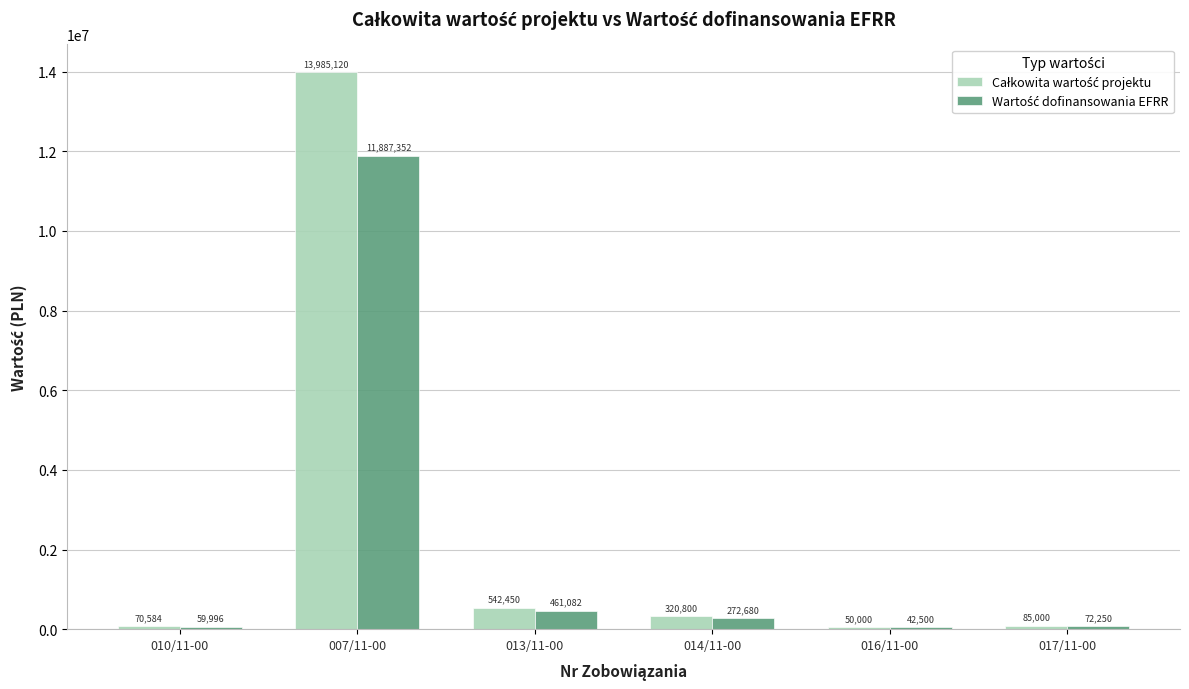

At which category is the sum across all series the highest?

007/11-00